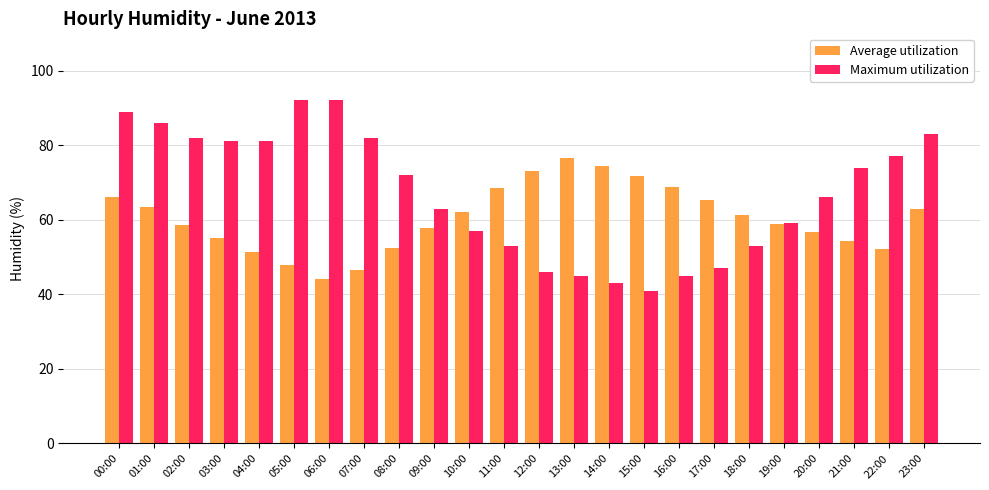

What is the difference between the second highest and minimum values in the Maximum utilization series?

51.0